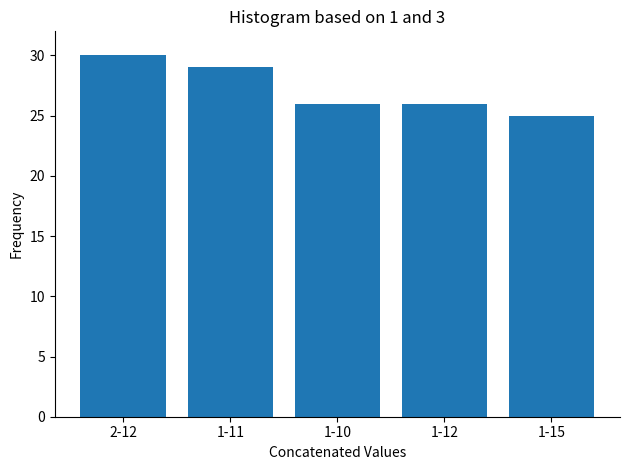

Reading left to right, what are all the values shown in this chart?

2-12=30	1-11=29	1-10=26	1-12=26	1-15=25